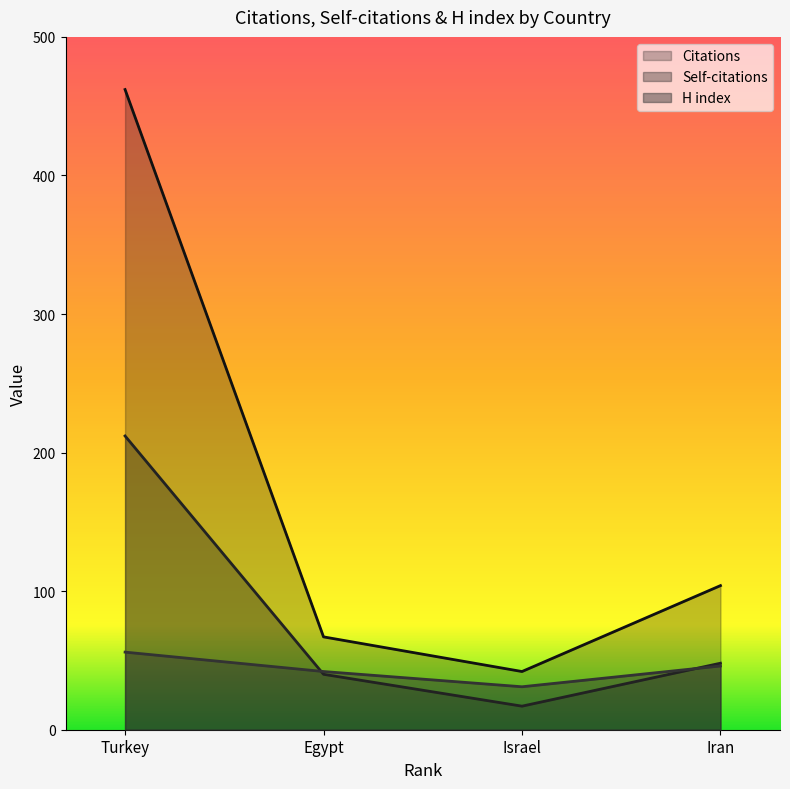

List the series in order of their overall mean, lowest first.

H index, Self-citations, Citations